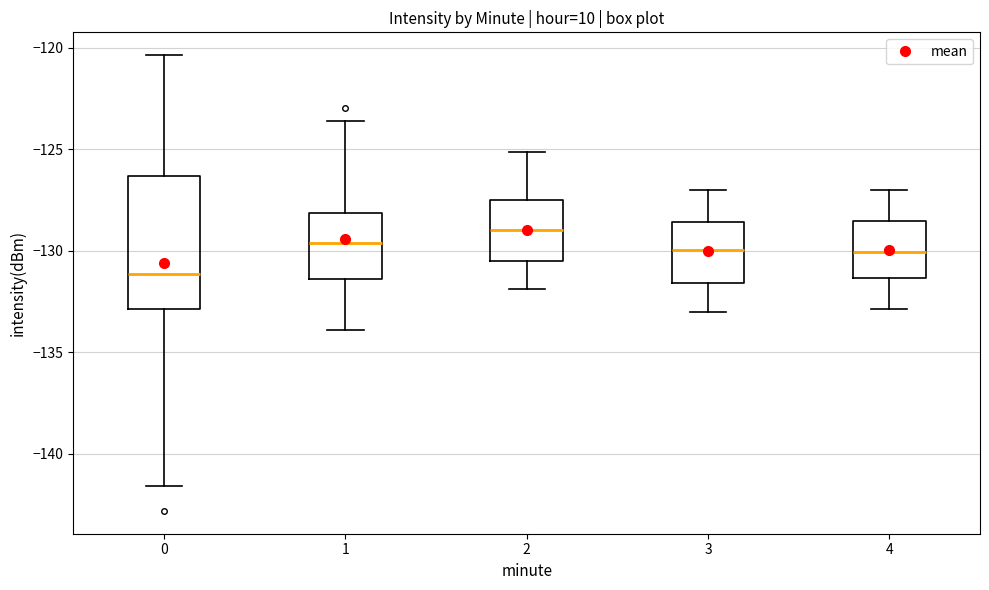

Comparing the boxes themselves (not the whiskers), which one is the tallest?

0